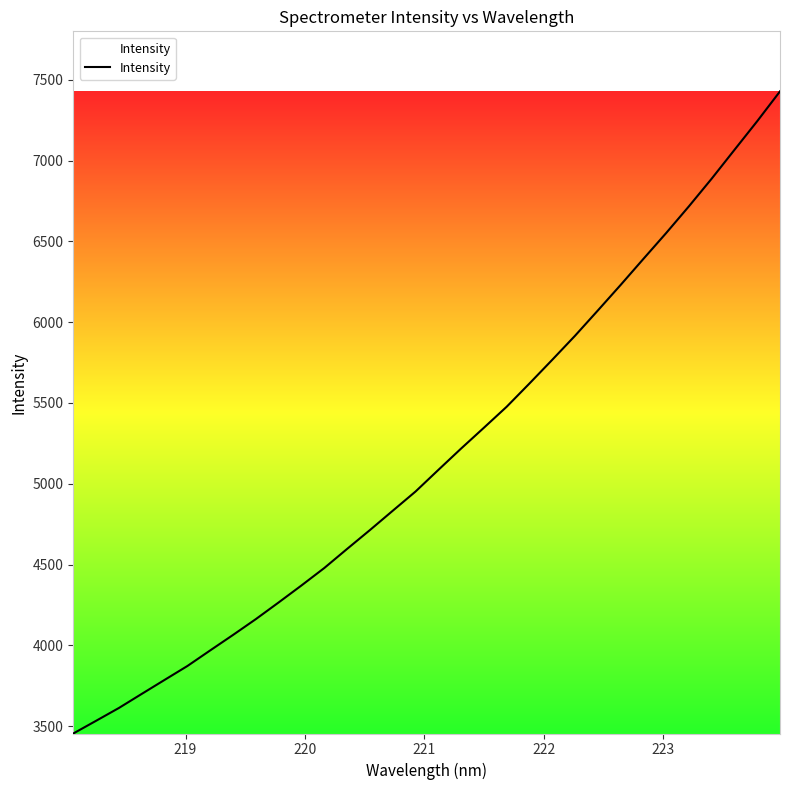

What is the greatest value displayed?

7428.3